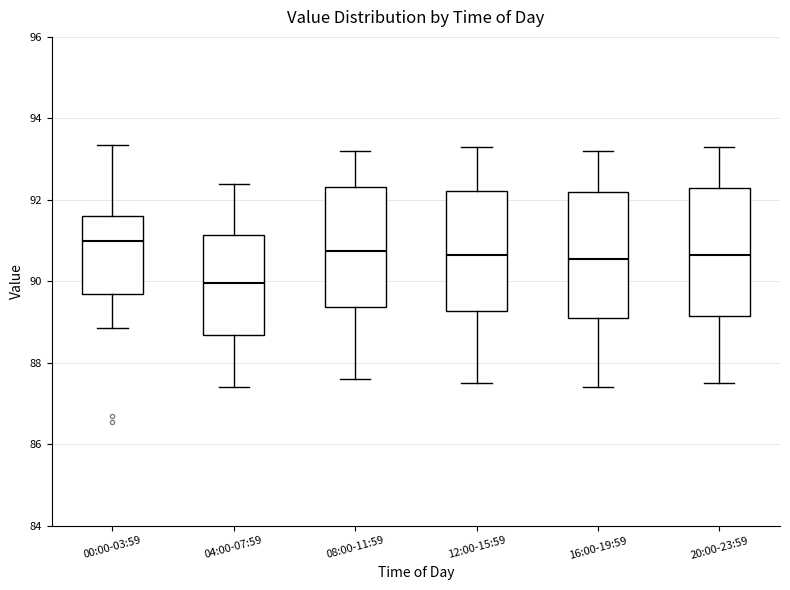

Which box's median line is the lowest?

04:00-07:59